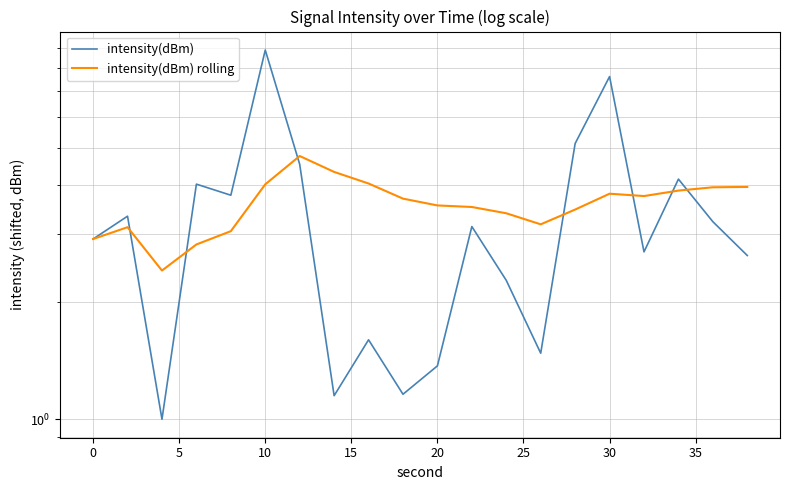

What is the sum of all intensity(dBm) rolling values?

71.6